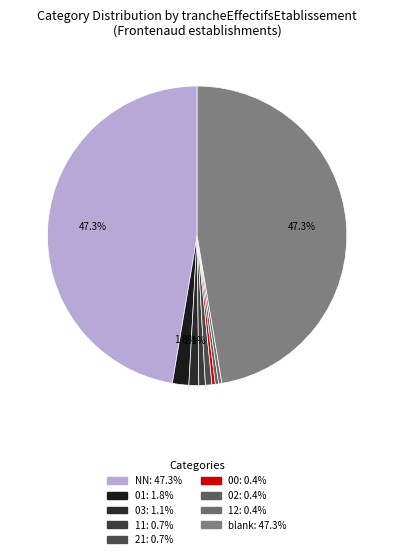

Count the number of slices in the pie.

9